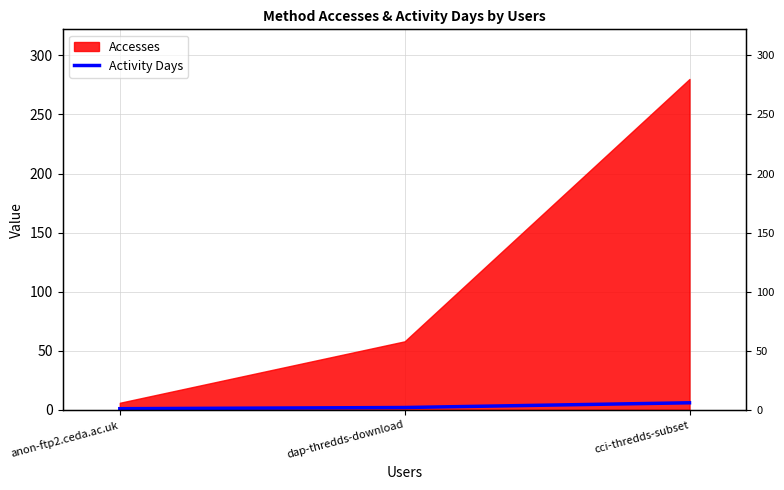

What is the label of the 2nd point from the right?

dap-thredds-download